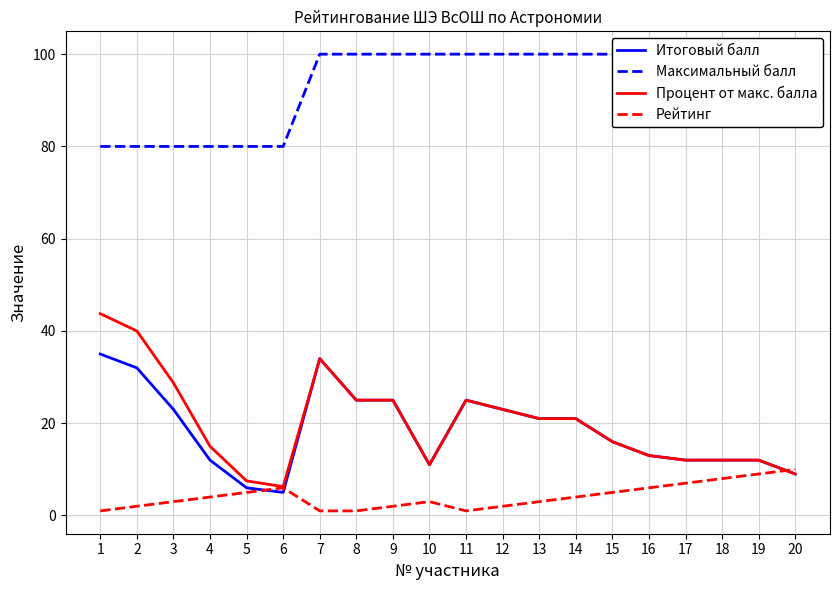

Which series changed the most between 9 and 12?

Итоговый балл